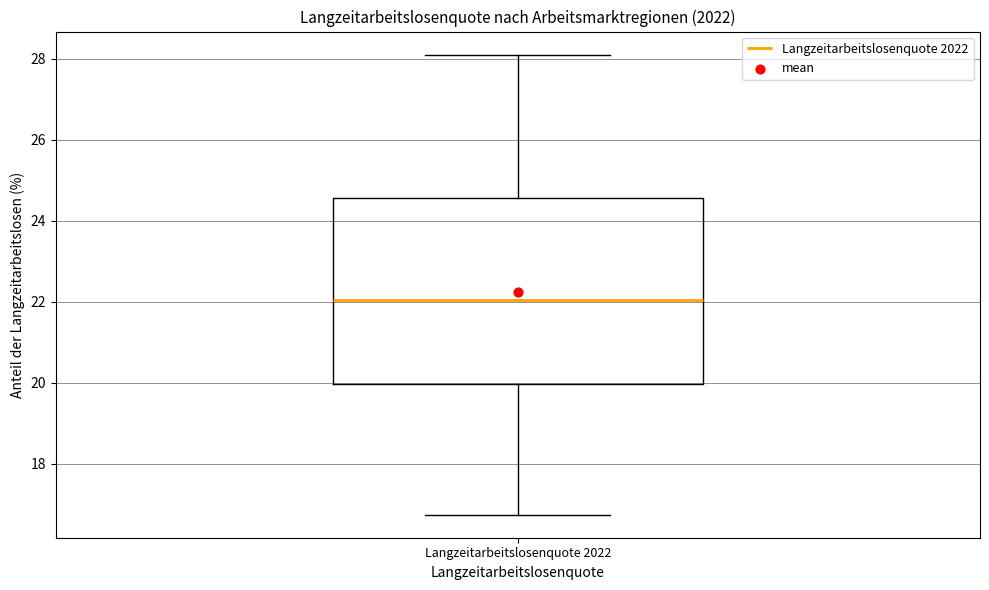

Where is the lower edge of the box for Langzeitarbeitslosenquote 2022 on the y-axis? The values are not printed on the chart, so give them approximately, as read against the axis.

20.0